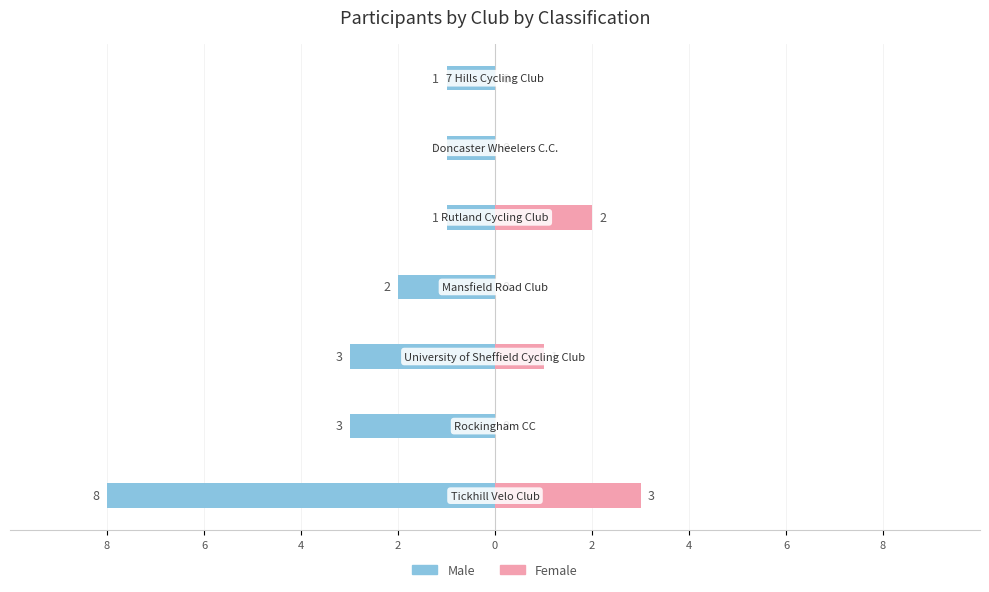

How many values in the Male series are below -2?

3